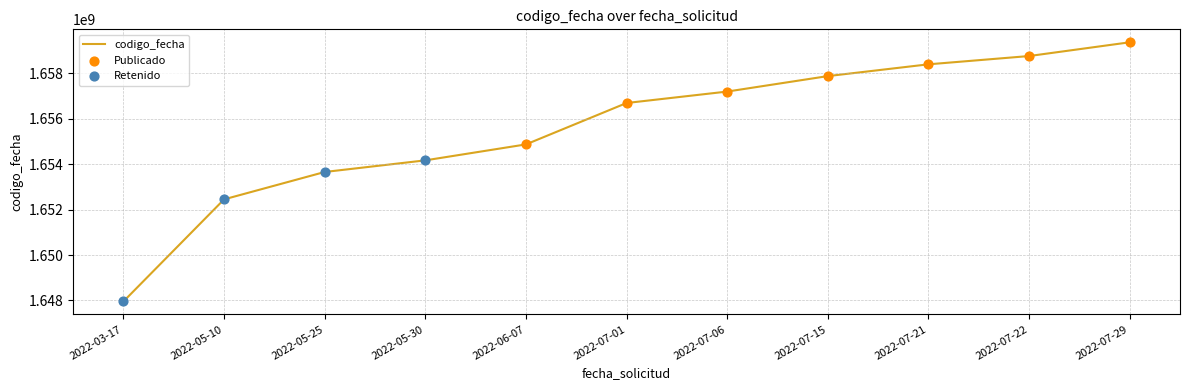

Between 2022-07-22 and 2022-07-01, which is larger?

2022-07-22